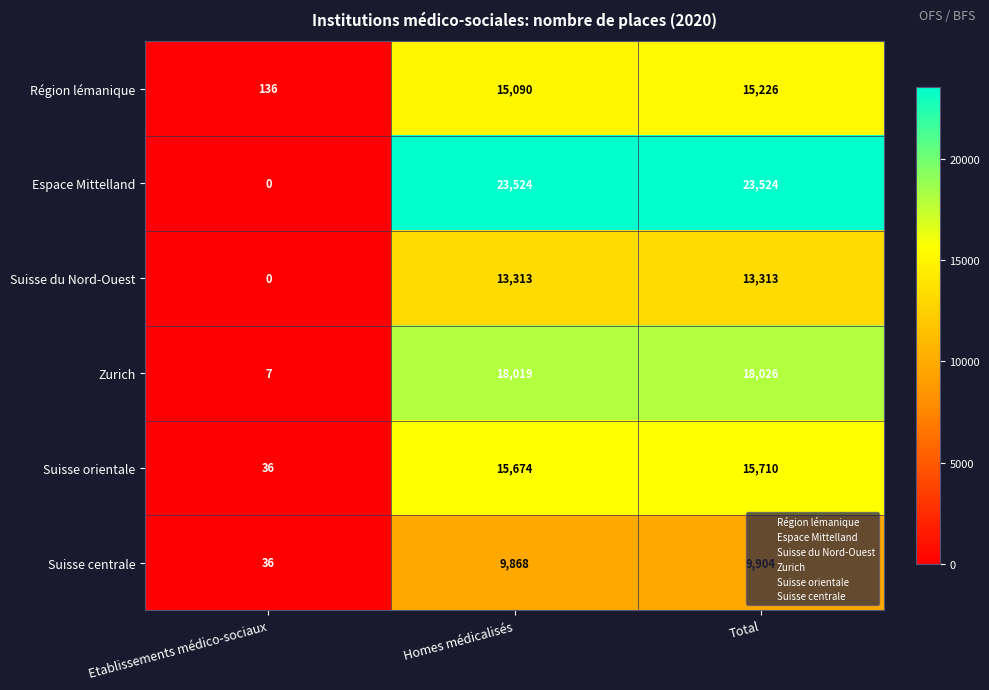

How many data points does each series have?

3